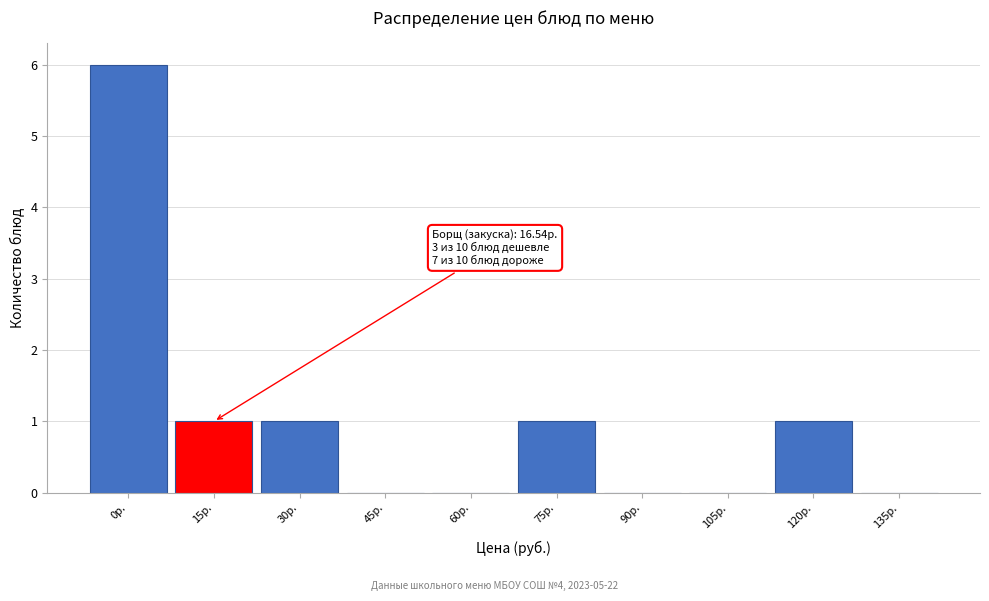

Reading right to left, what are all the values shown in this chart?

135р.=0	120р.=1	105р.=0	90р.=0	75р.=1	60р.=0	45р.=0	30р.=1	15р.=1	0р.=6